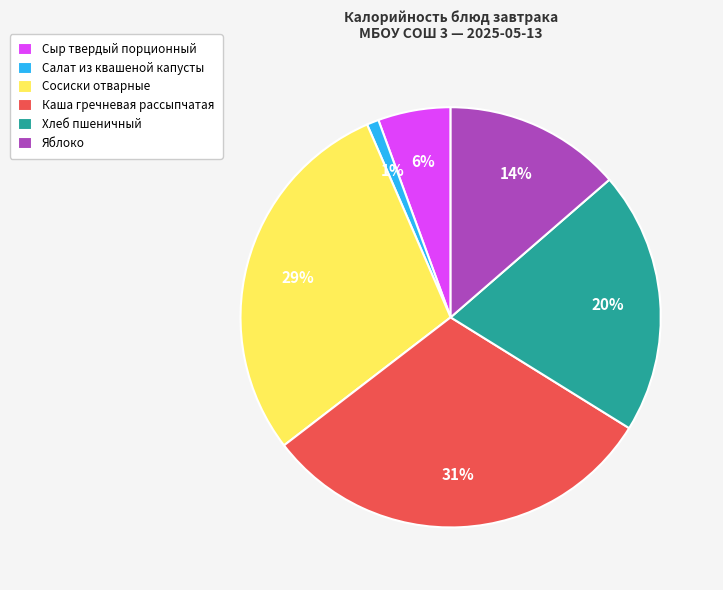

Does Сыр твердый порционный represent more than half of the total?

No